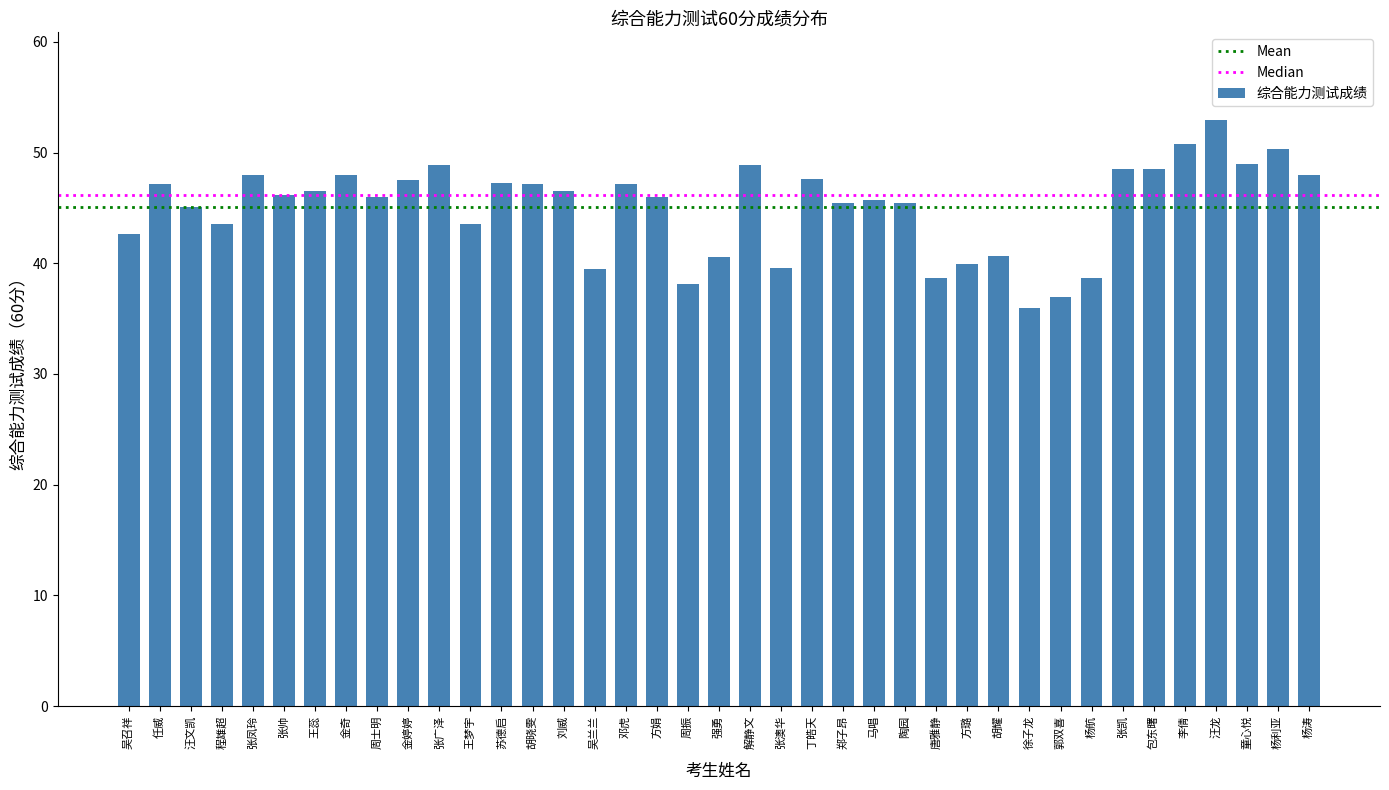

Where does the data first go above 46?

任威